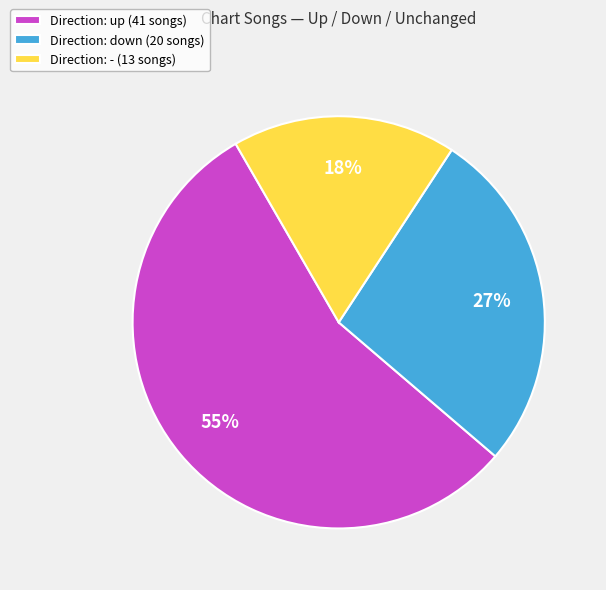

What is the smallest slice in the pie chart?

Direction: - (13 songs)